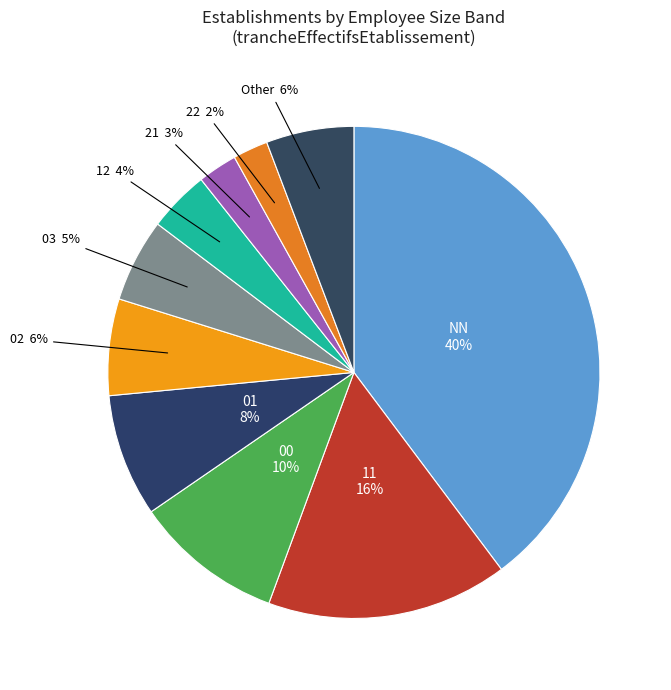

How many slices are in this pie chart?

10